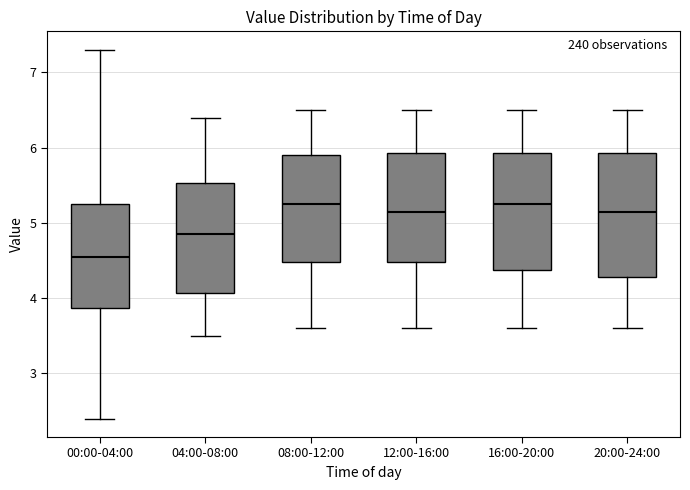

Reading left to right, read every box against the y-axis: the position of its median line, the range the box covers, and the ends of its whiskers. The values are not printed on the chart, so give them approximately, as read against the axis.

00:00-04:00: median 4.6, box 3.9 to 5.3, whiskers 2.4 to 7.3
04:00-08:00: median 4.9, box 4.1 to 5.5, whiskers 3.5 to 6.4
08:00-12:00: median 5.3, box 4.5 to 5.9, whiskers 3.6 to 6.5
12:00-16:00: median 5.2, box 4.5 to 5.9, whiskers 3.6 to 6.5
16:00-20:00: median 5.3, box 4.4 to 5.9, whiskers 3.6 to 6.5
20:00-24:00: median 5.2, box 4.3 to 5.9, whiskers 3.6 to 6.5